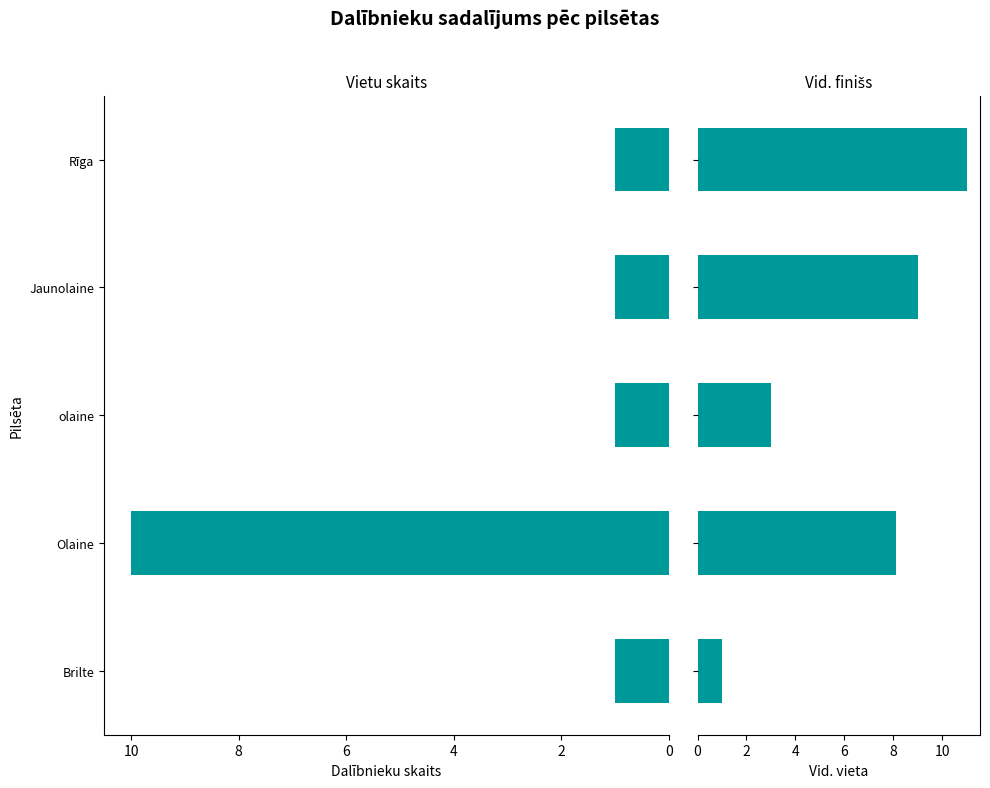

What is the value of the Vid. Vieta bar at the 2nd from the left?

8.1